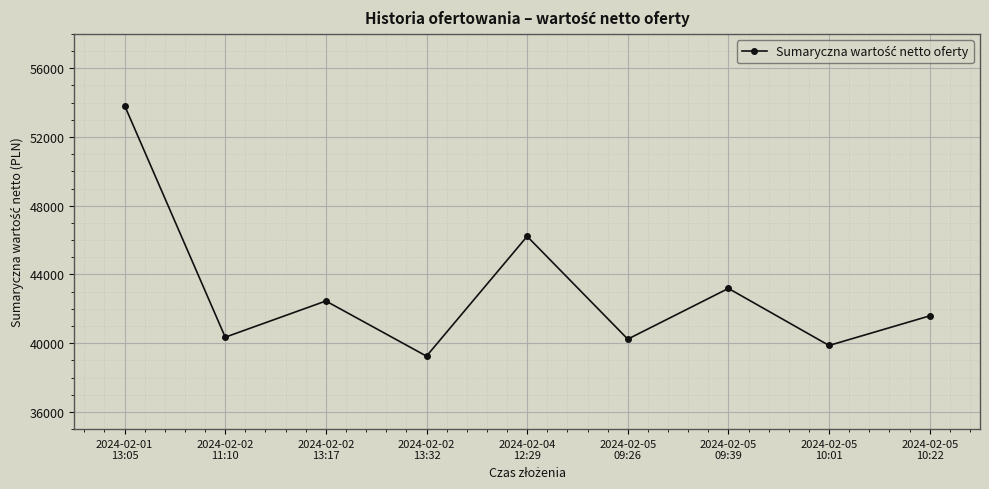

True or false: there are more than 0 points higher than both neighbors.

True